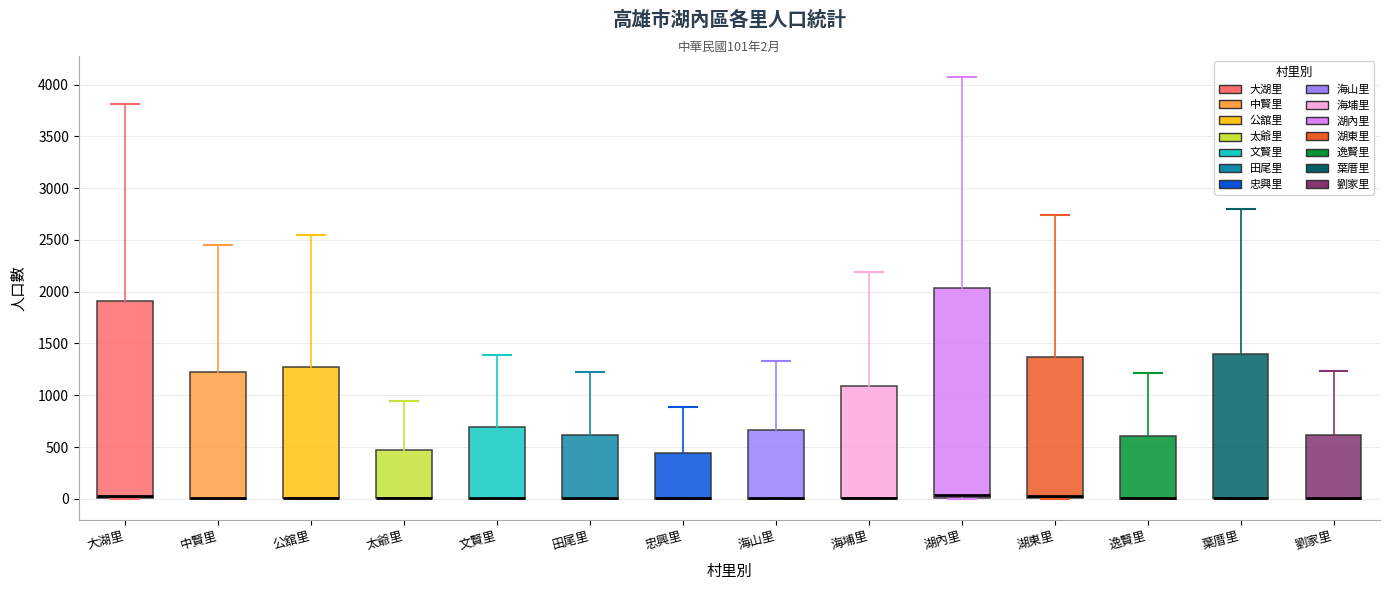

Which box is the tallest, from its lower edge to its upper edge?

湖內里